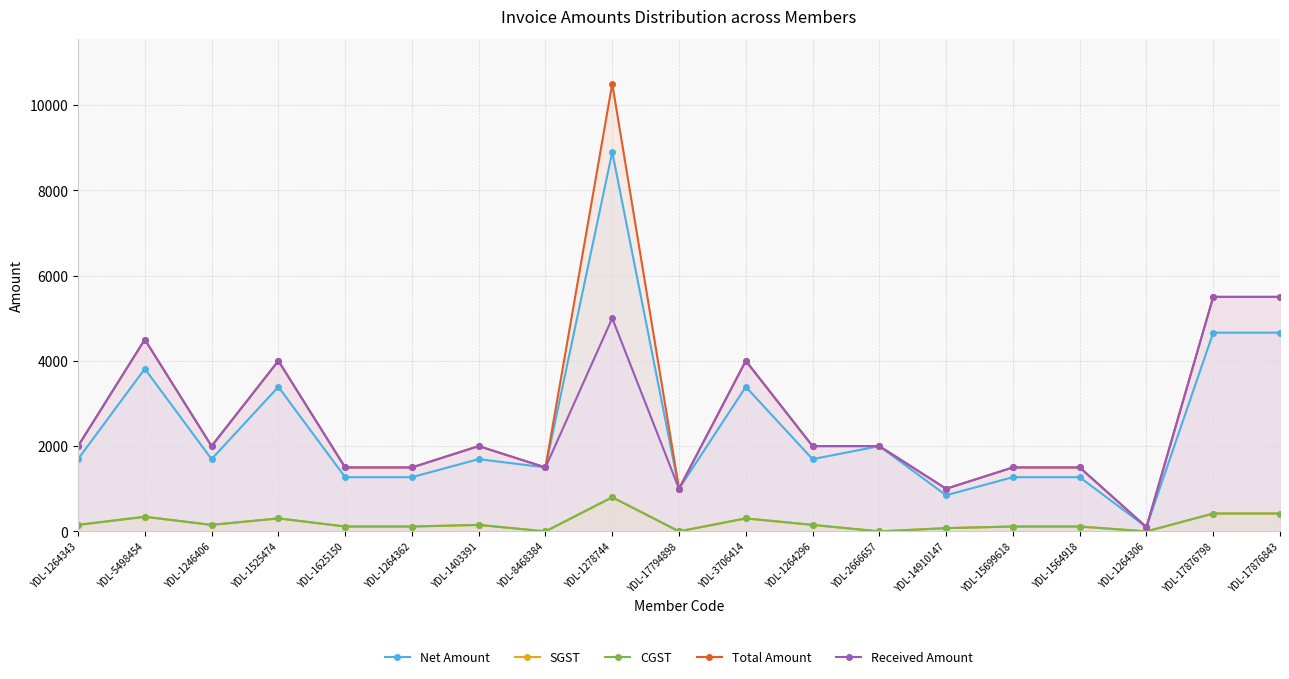

True or false: SGST and Net Amount intersect in this chart.

False